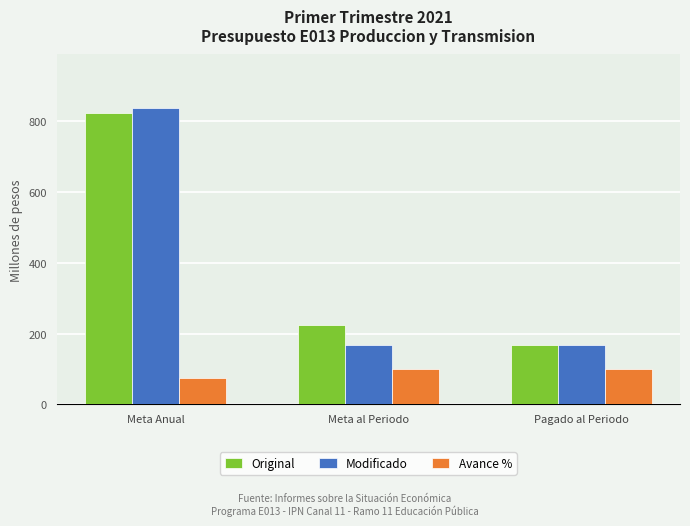

What is the total value across all series at Meta Anual?

1736.5